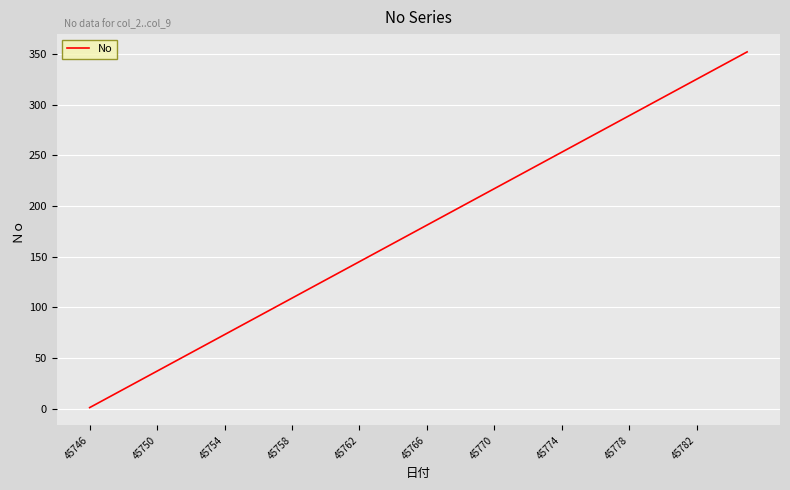

What is the greatest value displayed?

352